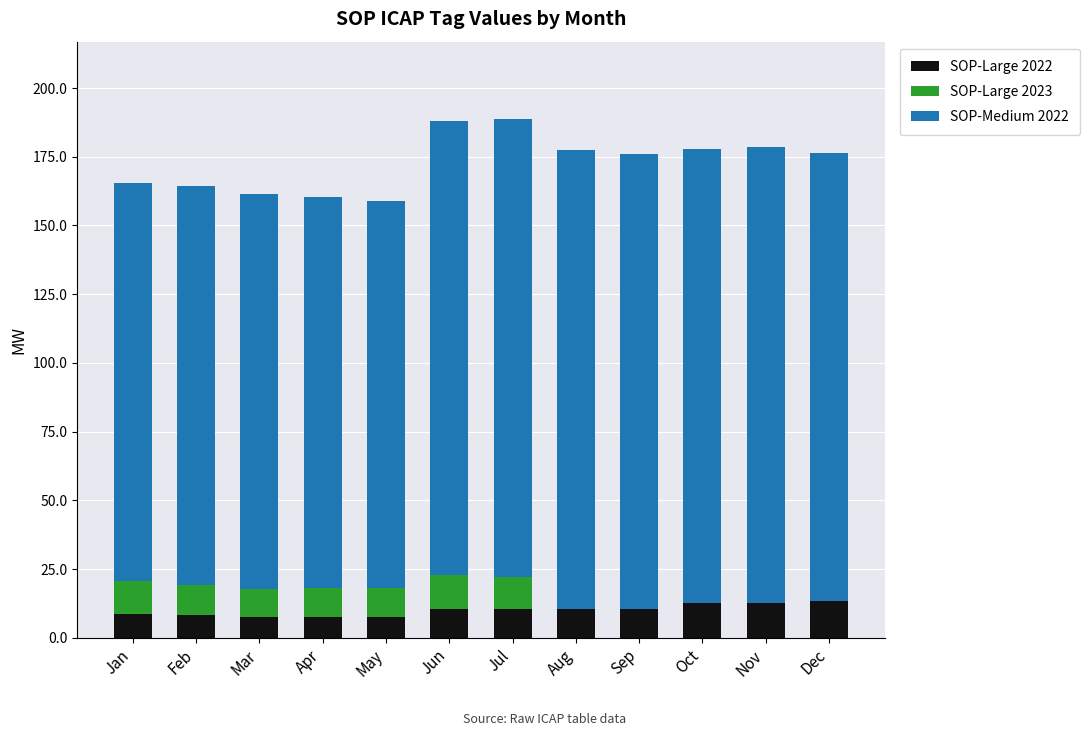

What is the sum of all SOP-Large 2022 values?

119.5